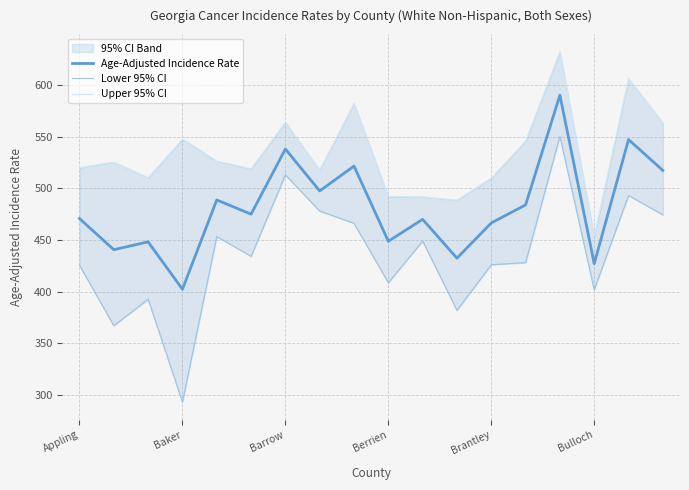

Which category has the highest value across all series?

14